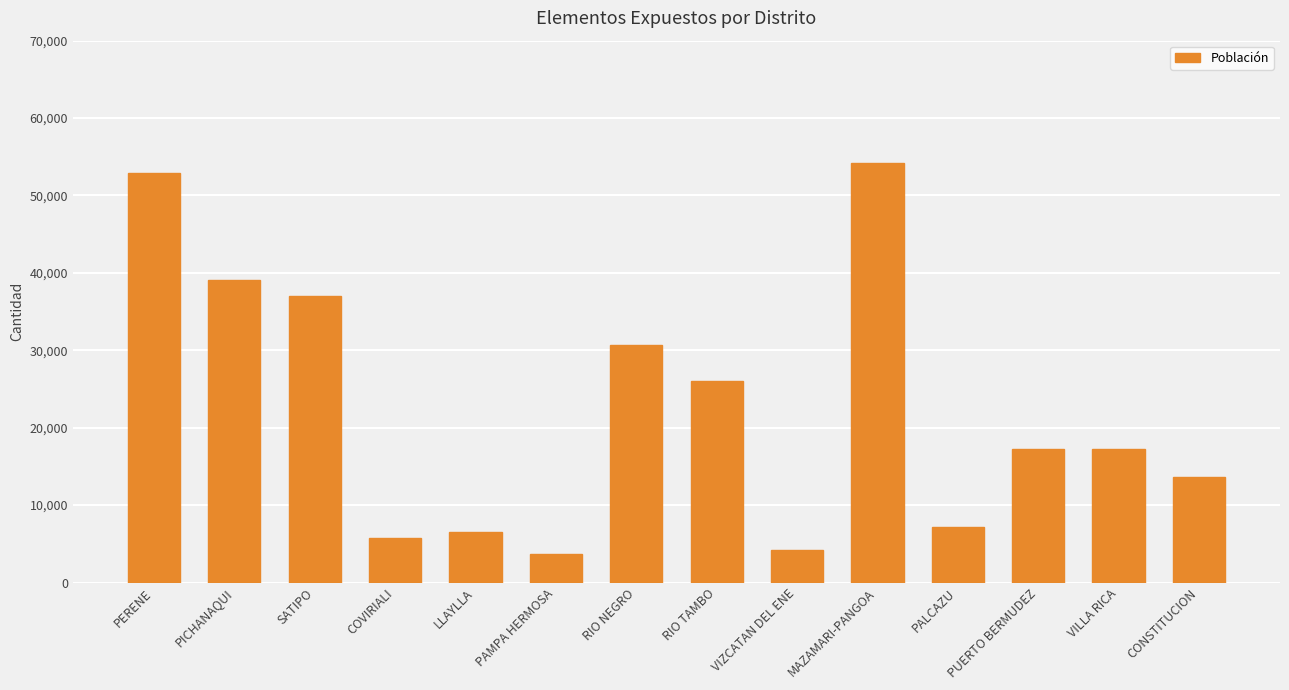

The chart shows a value of 6544 at LLAYLLA. True or false?

True